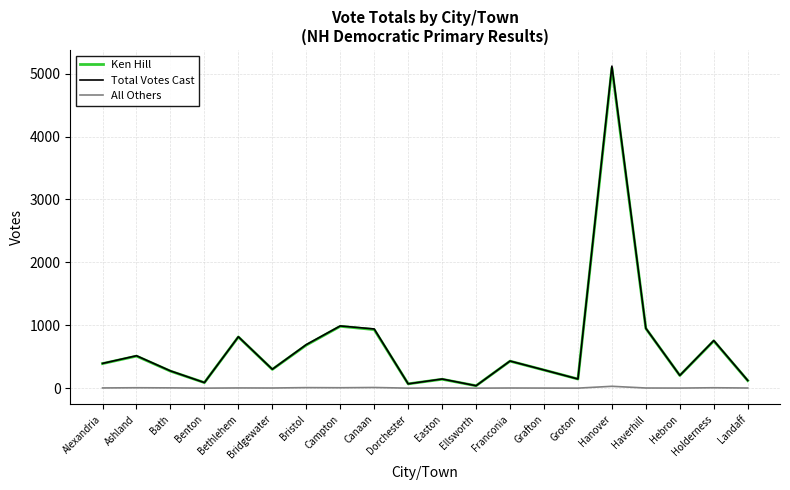

The Total Votes Cast series shows 90 at Franconia. True or false?

False